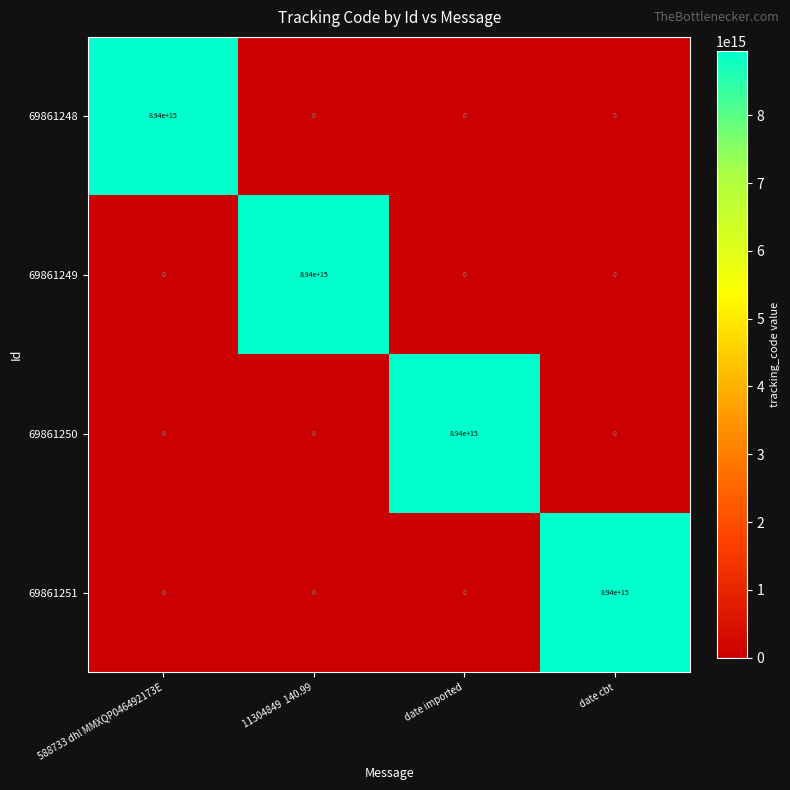

Is it true that 69861248 equals 8940000000000000 at 588733 dhl MMXQP046492173E?

True